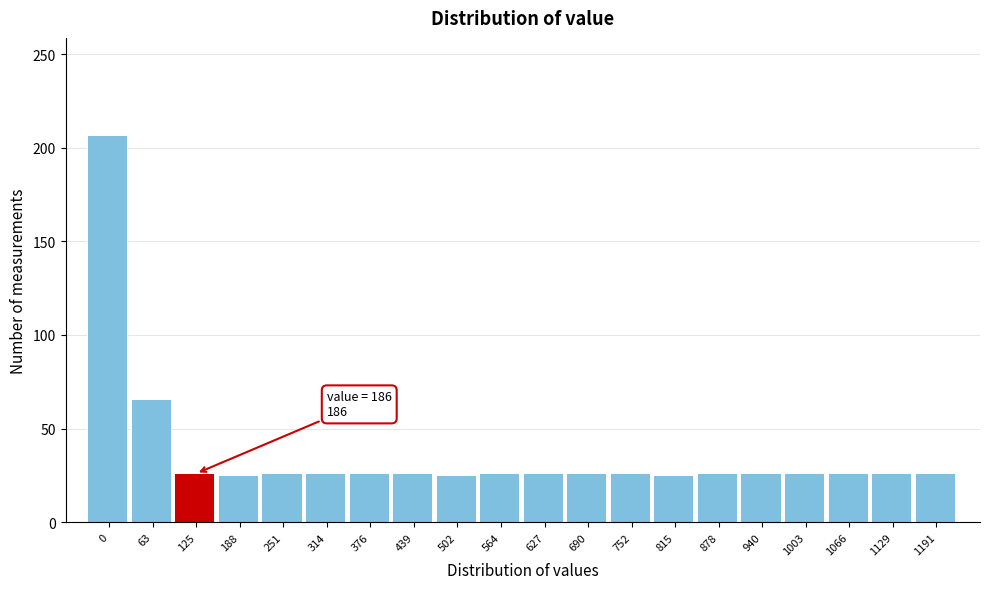

Read the value at 314.

26